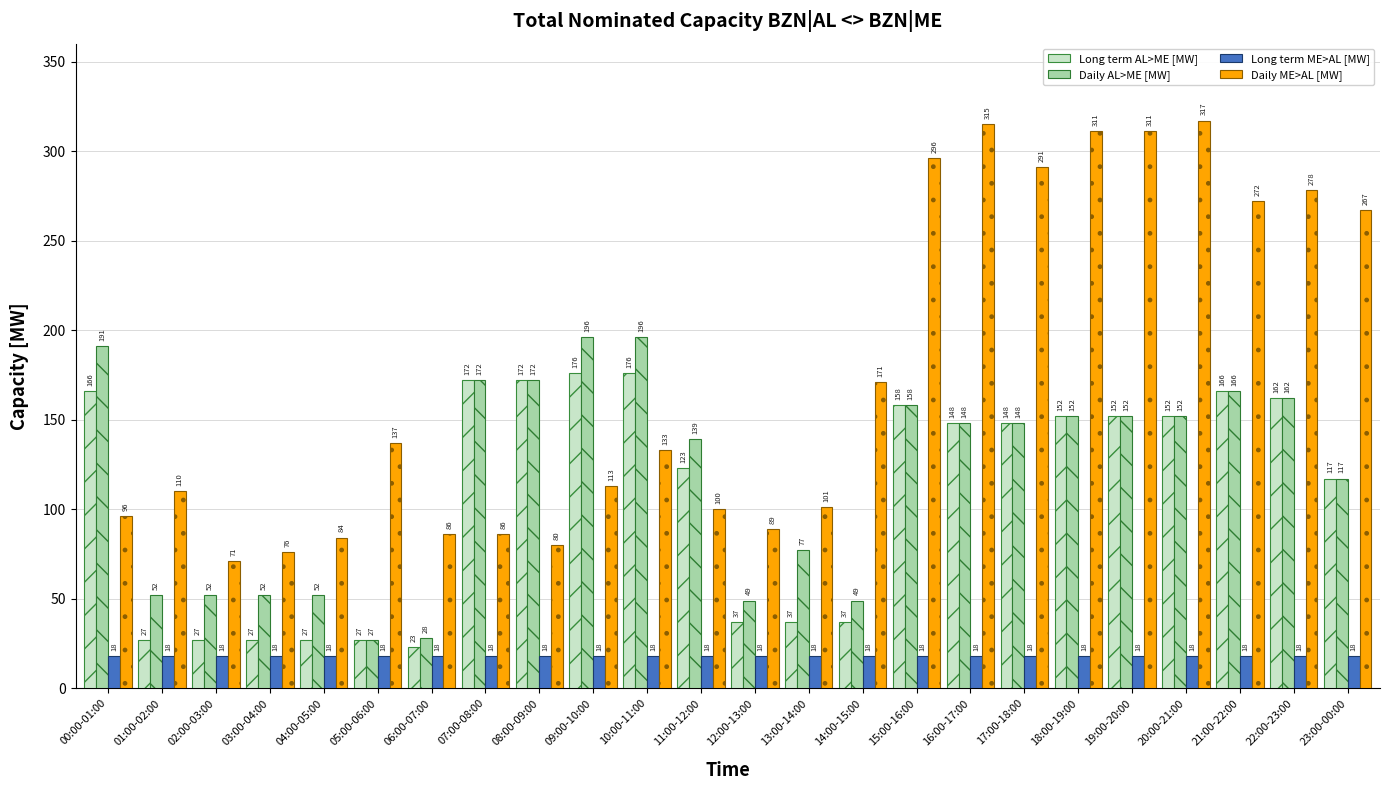

Where does the Long term AL>ME [MW] series first go above 148?

00:00-01:00